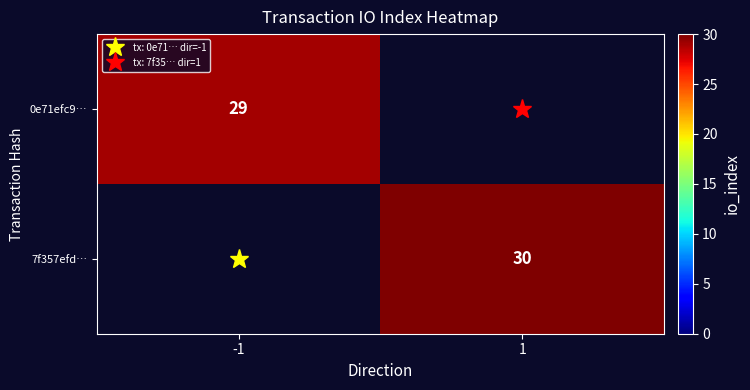

At which label is 0e71efc9… closest to 29?

-1